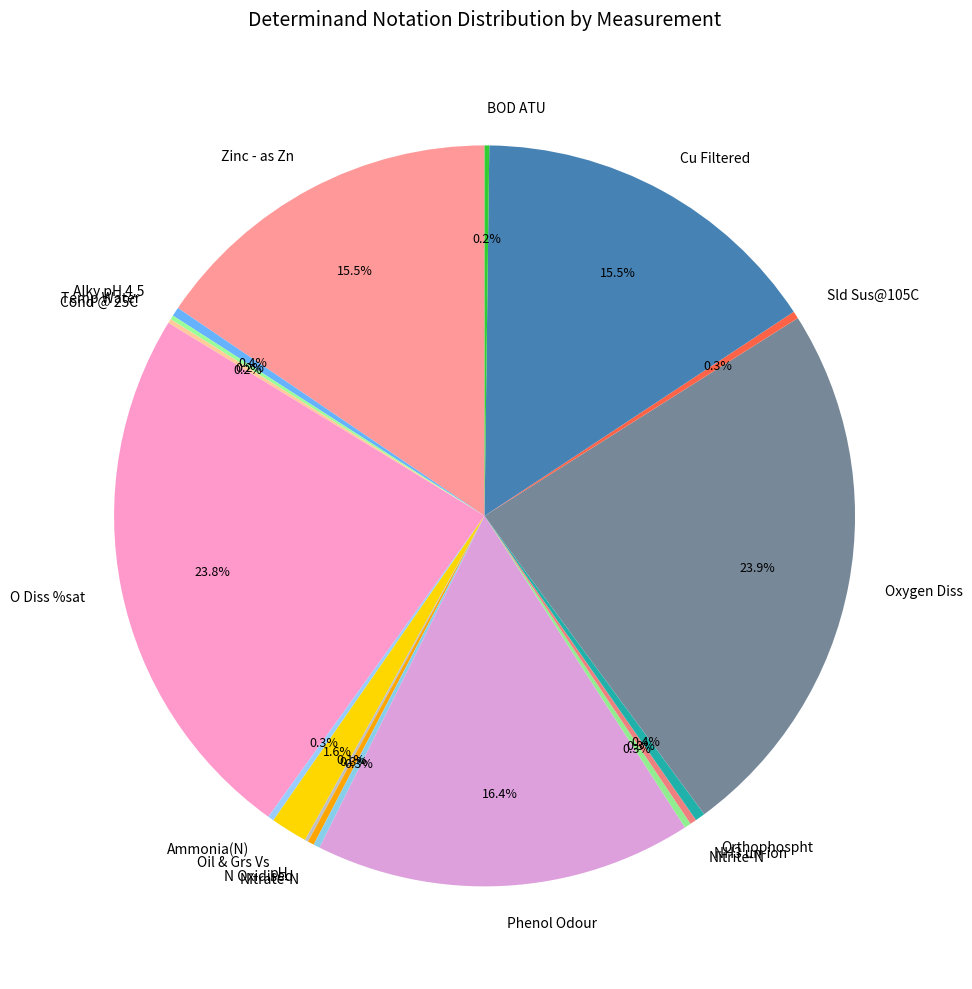

Is the sum of Zinc - as Zn and Orthophospht greater than half?

No